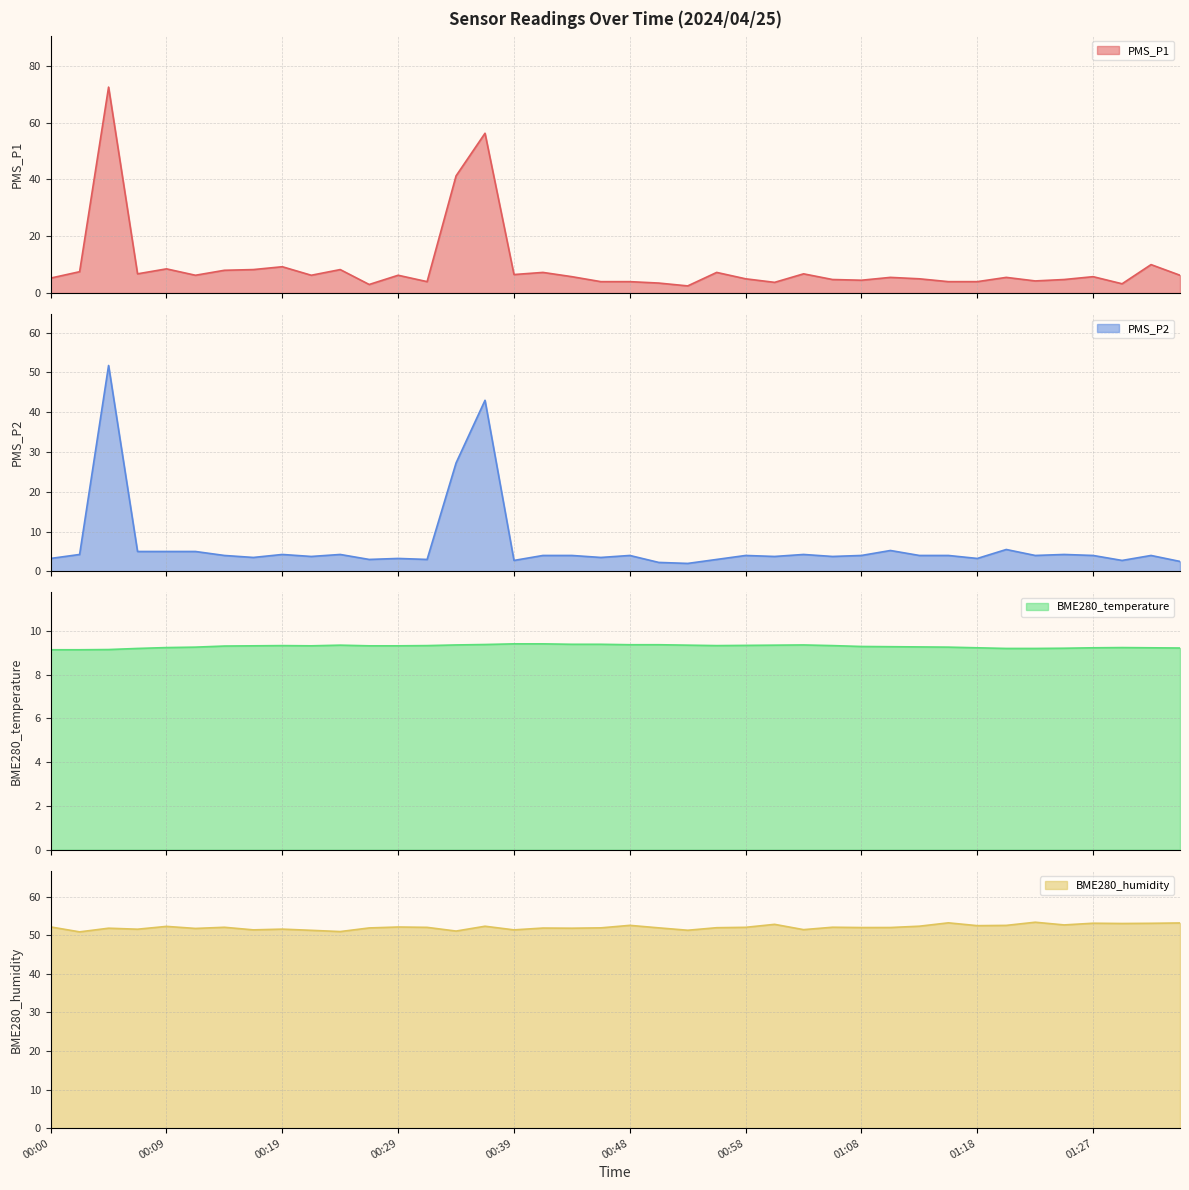

In PMS_P1, how many points are lower than both neighbors (excluding endpoints)?

11